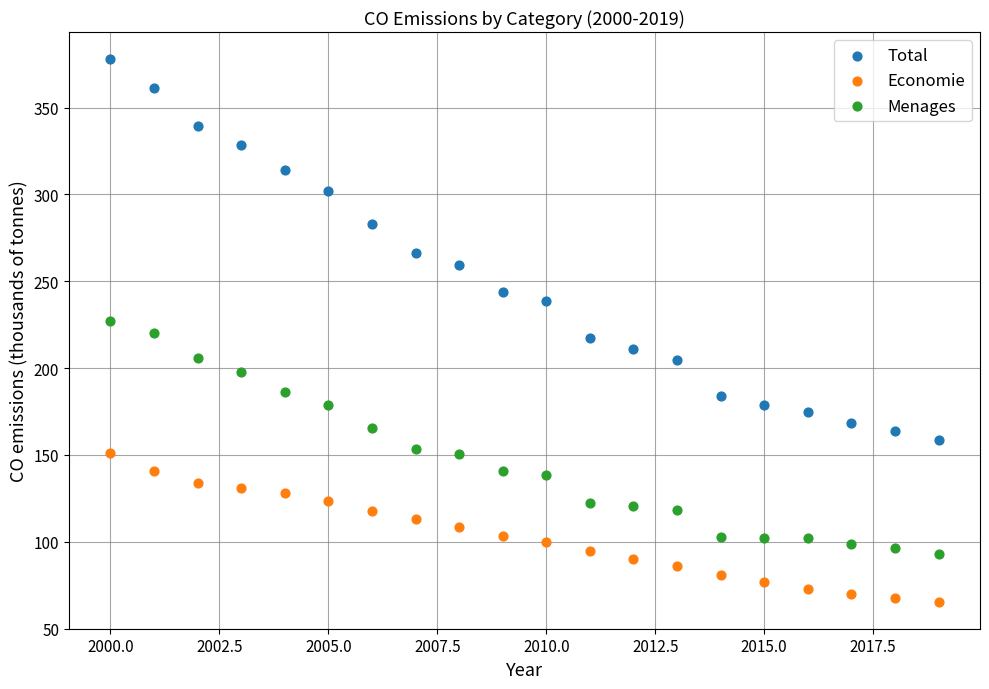

Which series has the largest Y range (max minus min)?

Total